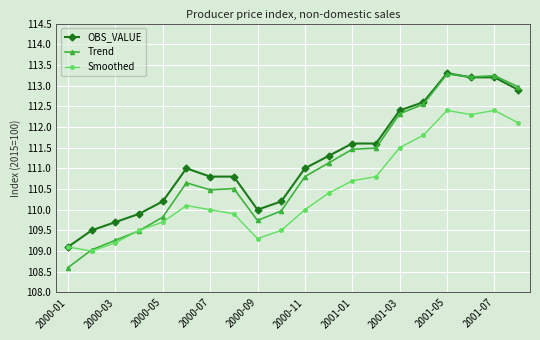

What is the greatest value displayed?

113.3